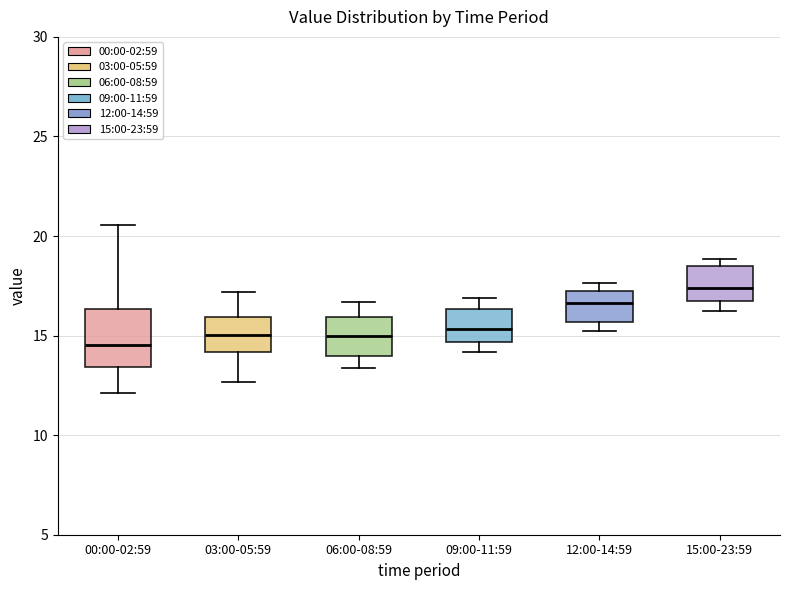

Reading left to right, transcribe this box plot: for each box, give where its median line is, the range the box spans, and where its two whiskers end, as read against the y-axis. The values are not printed on the chart, so give them approximately, as read against the axis.

00:00-02:59: median 14.5, box 13.5 to 16.5, whiskers 12.0 to 20.5
03:00-05:59: median 15.0, box 14.0 to 16.0, whiskers 12.5 to 17.0
06:00-08:59: median 15.0, box 14.0 to 16.0, whiskers 13.5 to 16.5
09:00-11:59: median 15.5, box 14.5 to 16.5, whiskers 14.0 to 17.0
12:00-14:59: median 16.5, box 15.5 to 17.0, whiskers 15.0 to 17.5
15:00-23:59: median 17.5, box 17.0 to 18.5, whiskers 16.0 to 19.0